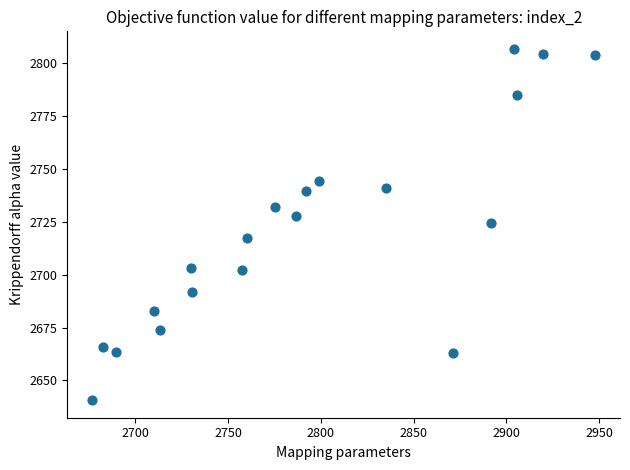

What is the range of X values (max minus min)?

270.8